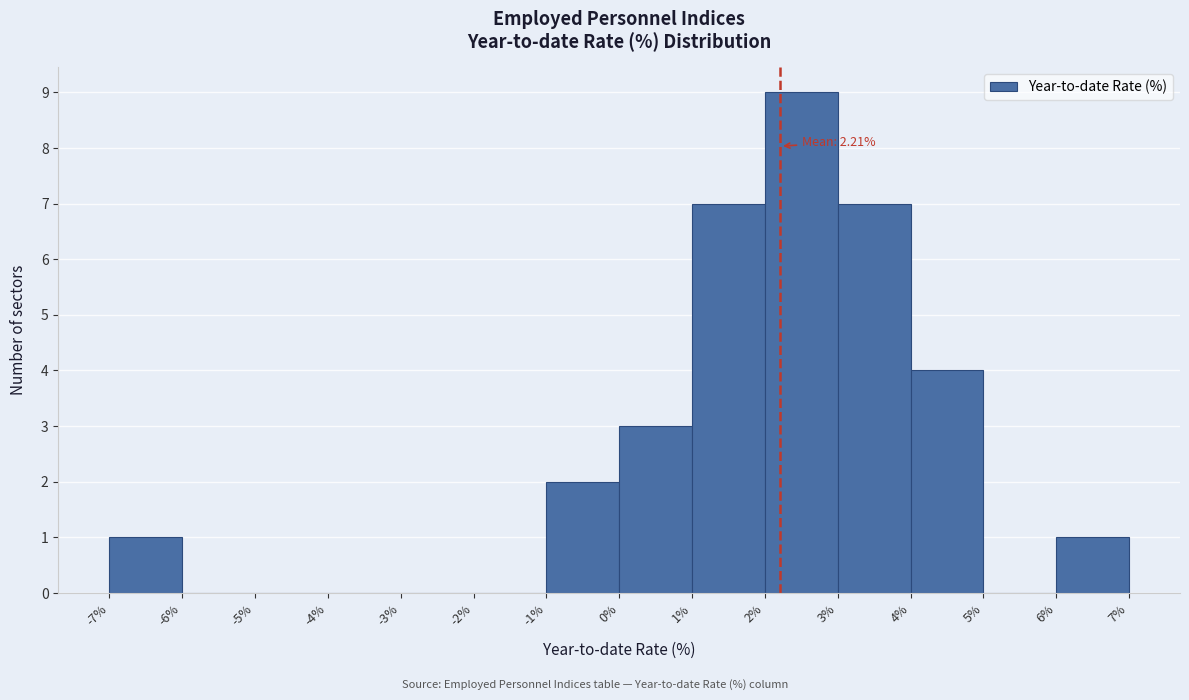

Over which range of the x-axis is the bar tallest?

2% to 3%